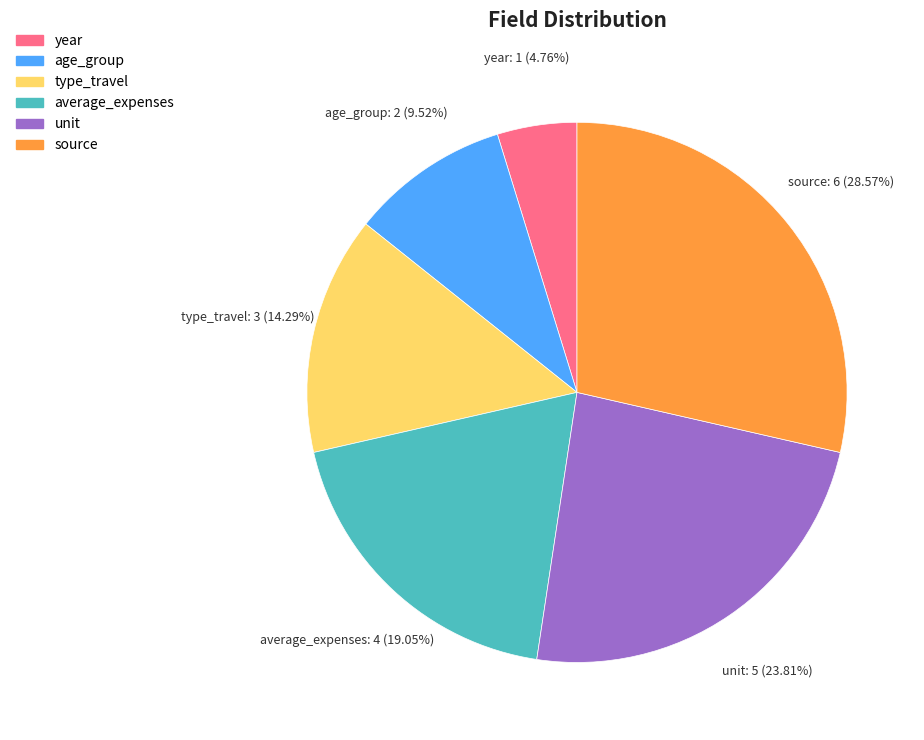

Count the number of slices in the pie.

6